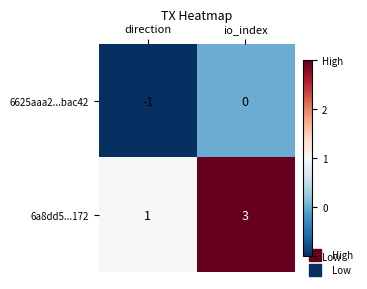

What is the sum of the 6a8dd5...172 values at io_index and direction?

4